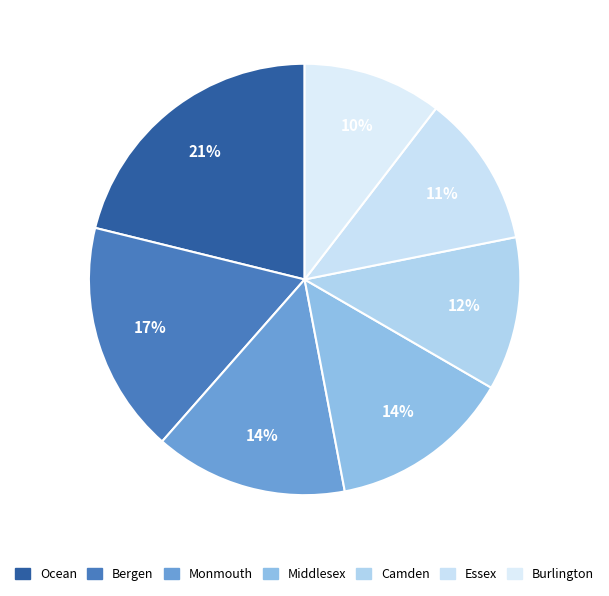

Count the number of slices in the pie.

7